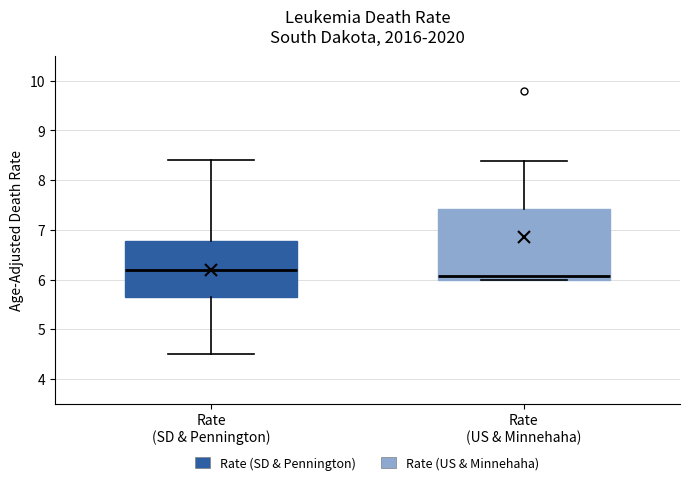

Which box is the tallest, from its lower edge to its upper edge?

Rate (US & Minnehaha)